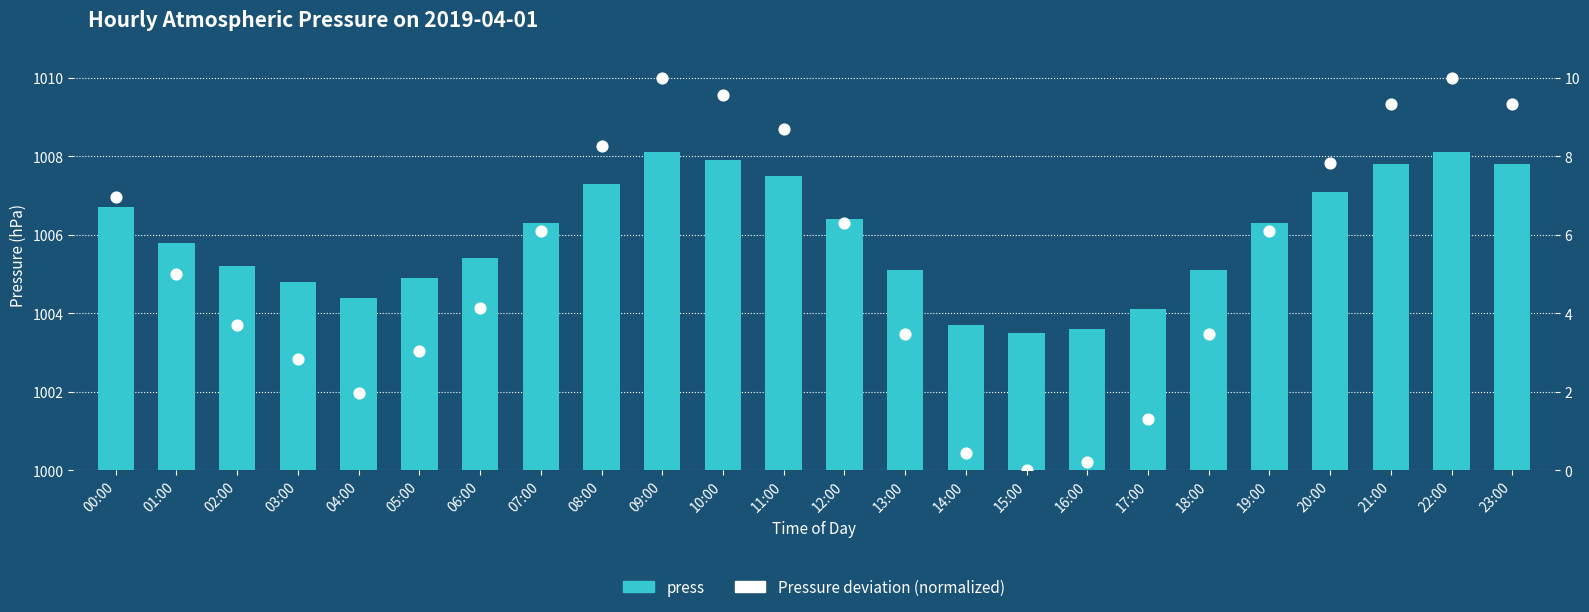

Which series contains the lowest Y value?

Pressure deviation (normalized)